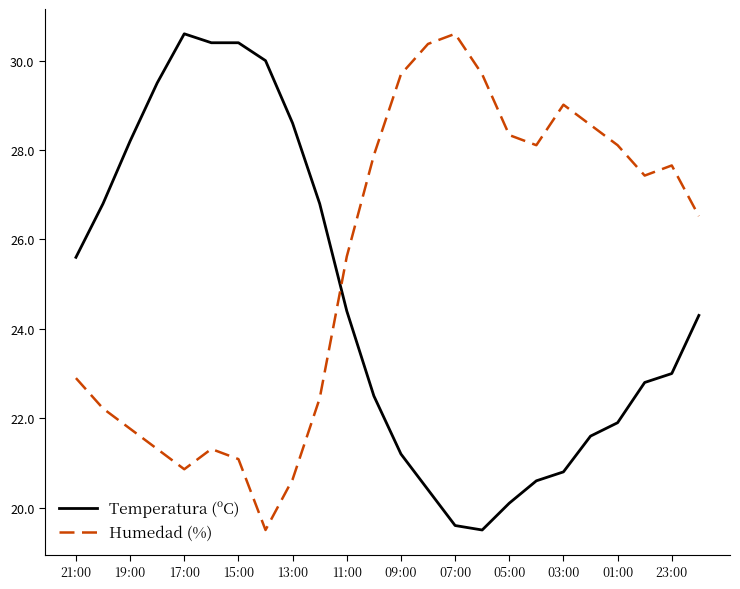

Reading left to right, extract all data points from this chart.

Temperatura (ºC): 25.6	26.8	28.2	29.5	30.6	30.4	30.4	30.0	28.6	26.8	24.4	22.5	21.2	20.4	19.6	19.5	20.1	20.6	20.8	21.6	21.9	22.8	23.0	24.3
Humedad (%): 22.9	22.2	21.8	21.3	20.9	21.3	21.1	19.5	20.6	22.4	25.6	27.9	29.7	30.4	30.6	29.7	28.3	28.1	29.0	28.6	28.1	27.4	27.7	26.5